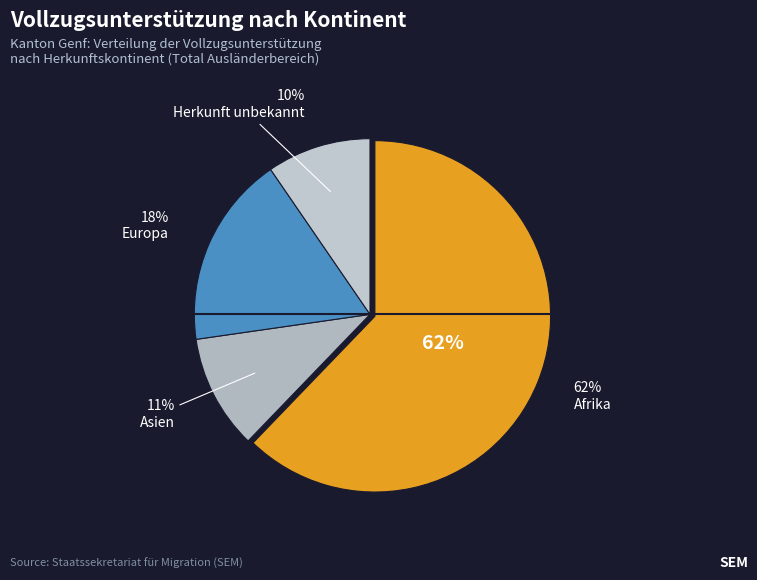

What is the largest slice in the pie chart?

Afrika